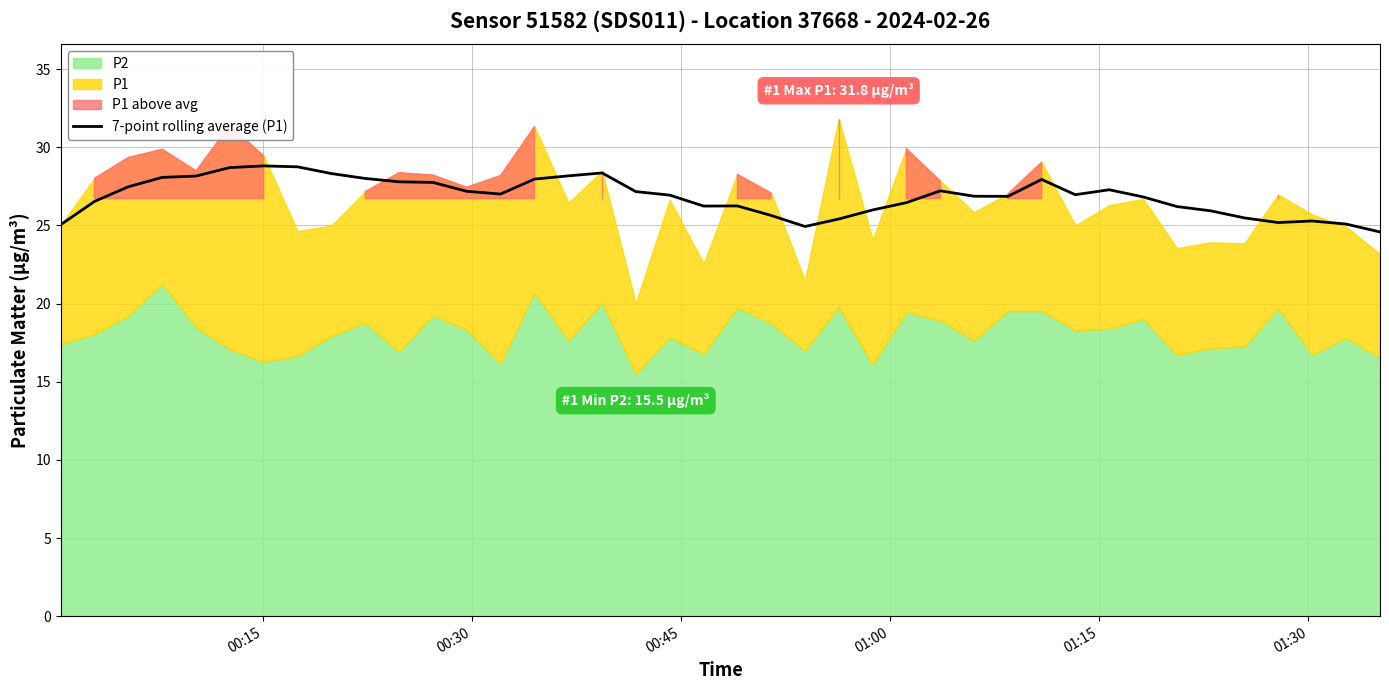

How many categories are shown in the chart?

40